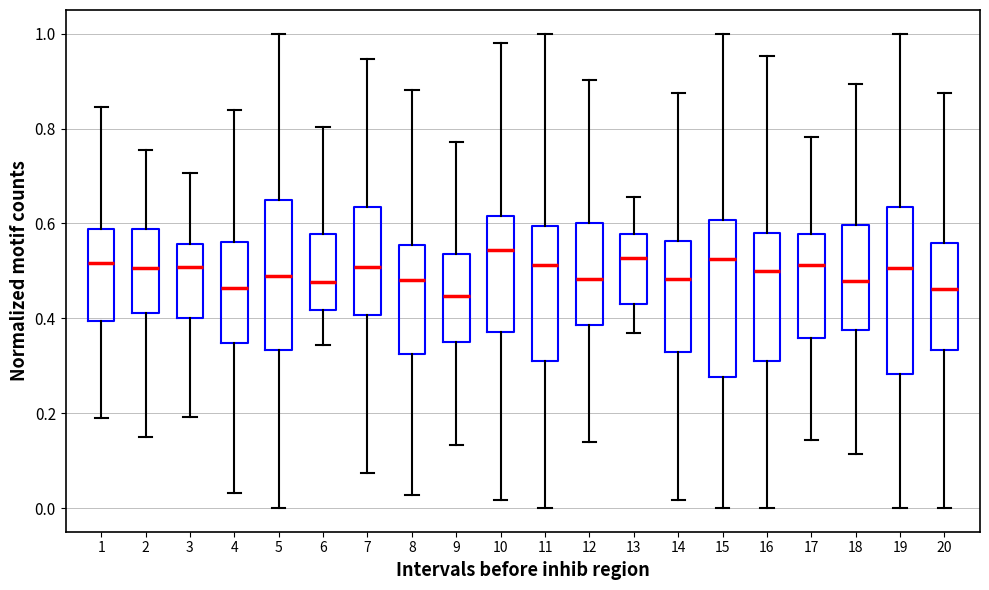

Reading left to right, read every box against the y-axis: the position of its median line, the range the box covers, and the ends of its whiskers. The values are not printed on the chart, so give them approximately, as read against the axis.

1: median 0.52, box 0.40 to 0.58, whiskers 0.20 to 0.84
2: median 0.50, box 0.42 to 0.58, whiskers 0.14 to 0.76
3: median 0.50, box 0.40 to 0.56, whiskers 0.20 to 0.70
4: median 0.46, box 0.34 to 0.56, whiskers 0.04 to 0.84
5: median 0.48, box 0.34 to 0.64, whiskers 0.00 to 1.00
6: median 0.48, box 0.42 to 0.58, whiskers 0.34 to 0.80
7: median 0.50, box 0.40 to 0.64, whiskers 0.08 to 0.94
8: median 0.48, box 0.32 to 0.56, whiskers 0.02 to 0.88
9: median 0.44, box 0.34 to 0.54, whiskers 0.14 to 0.78
10: median 0.54, box 0.38 to 0.62, whiskers 0.02 to 0.98
11: median 0.52, box 0.32 to 0.60, whiskers 0.00 to 1.00
12: median 0.48, box 0.38 to 0.60, whiskers 0.14 to 0.90
13: median 0.52, box 0.42 to 0.58, whiskers 0.36 to 0.66
14: median 0.48, box 0.32 to 0.56, whiskers 0.02 to 0.88
15: median 0.52, box 0.28 to 0.60, whiskers 0.00 to 1.00
16: median 0.50, box 0.30 to 0.58, whiskers 0.00 to 0.96
17: median 0.52, box 0.36 to 0.58, whiskers 0.14 to 0.78
18: median 0.48, box 0.38 to 0.60, whiskers 0.12 to 0.90
19: median 0.50, box 0.28 to 0.64, whiskers 0.00 to 1.00
20: median 0.46, box 0.34 to 0.56, whiskers 0.00 to 0.88